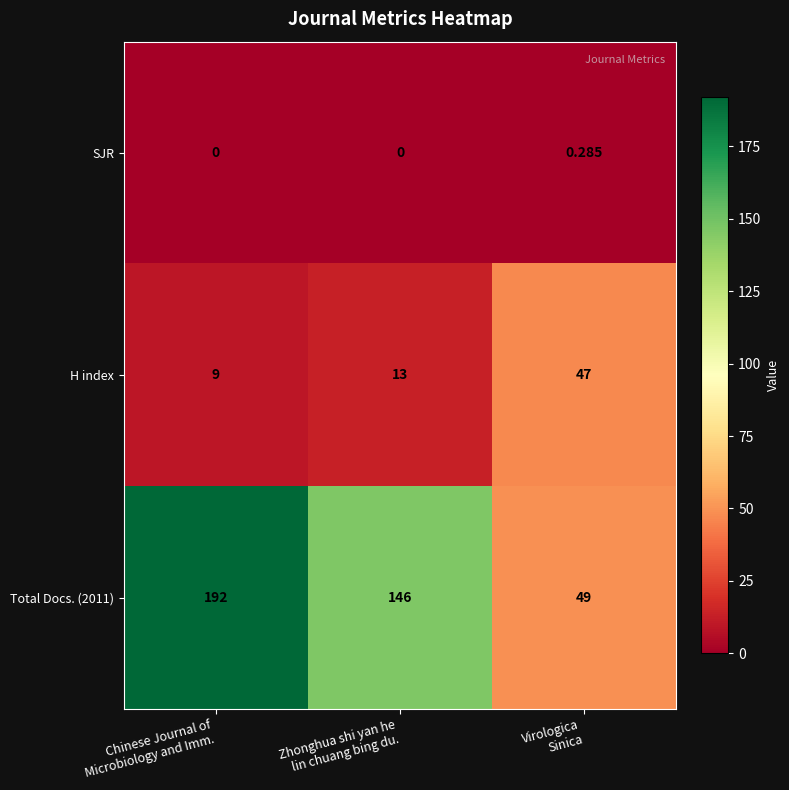

How many distinct data groups are displayed?

3